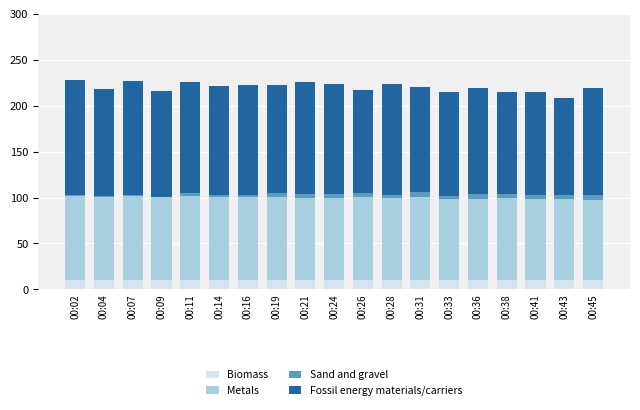

What is the sum of all Biomass values?

193.2